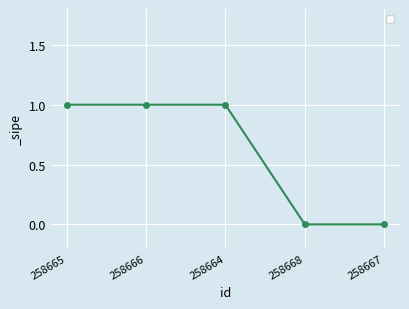

What is the average value?

1